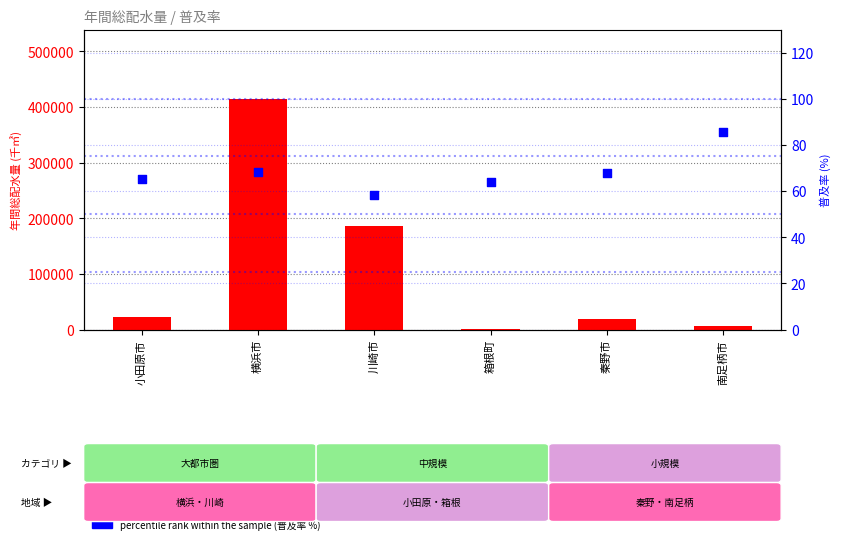

What is the total value across all series at 南足柄市?

6747.7